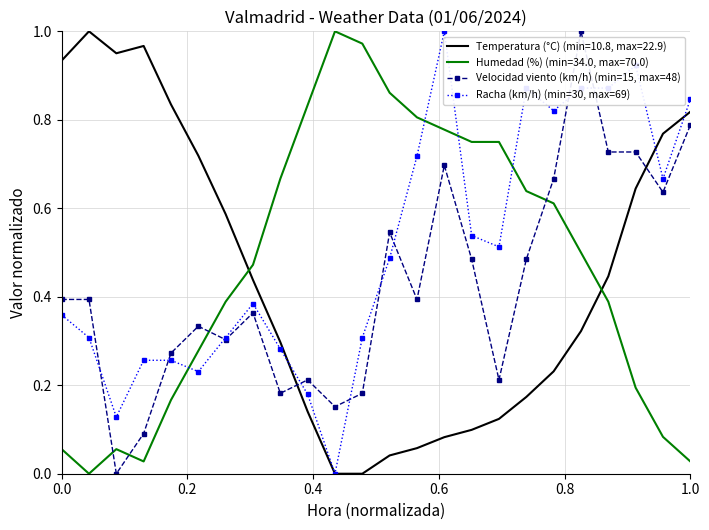

What is the sum of all Velocidad viento (km/h) (min=15, max=48) values?

10.2